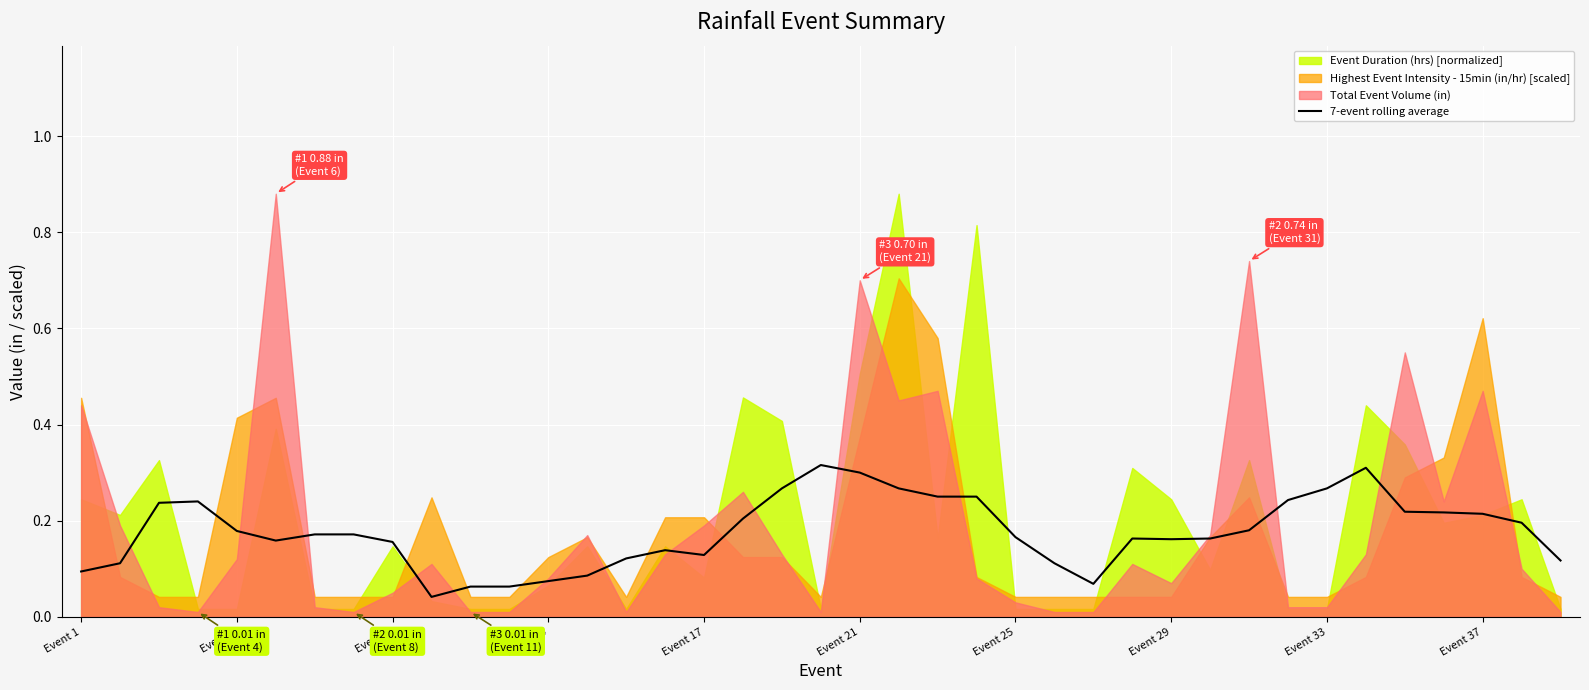

Is it true that 7-event rolling average equals 0.4 at Event 33?

False